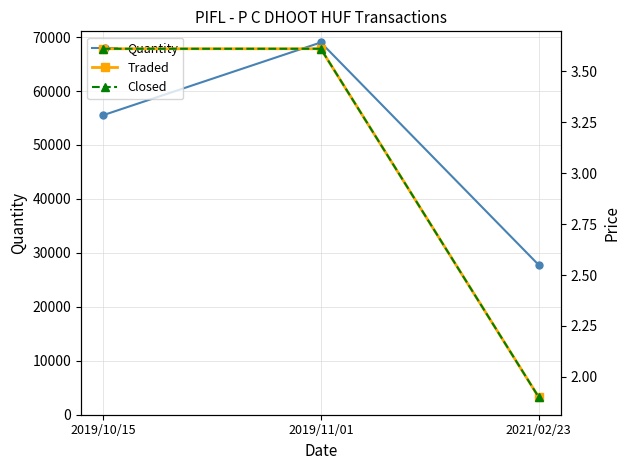

How many series are shown in this chart?

3